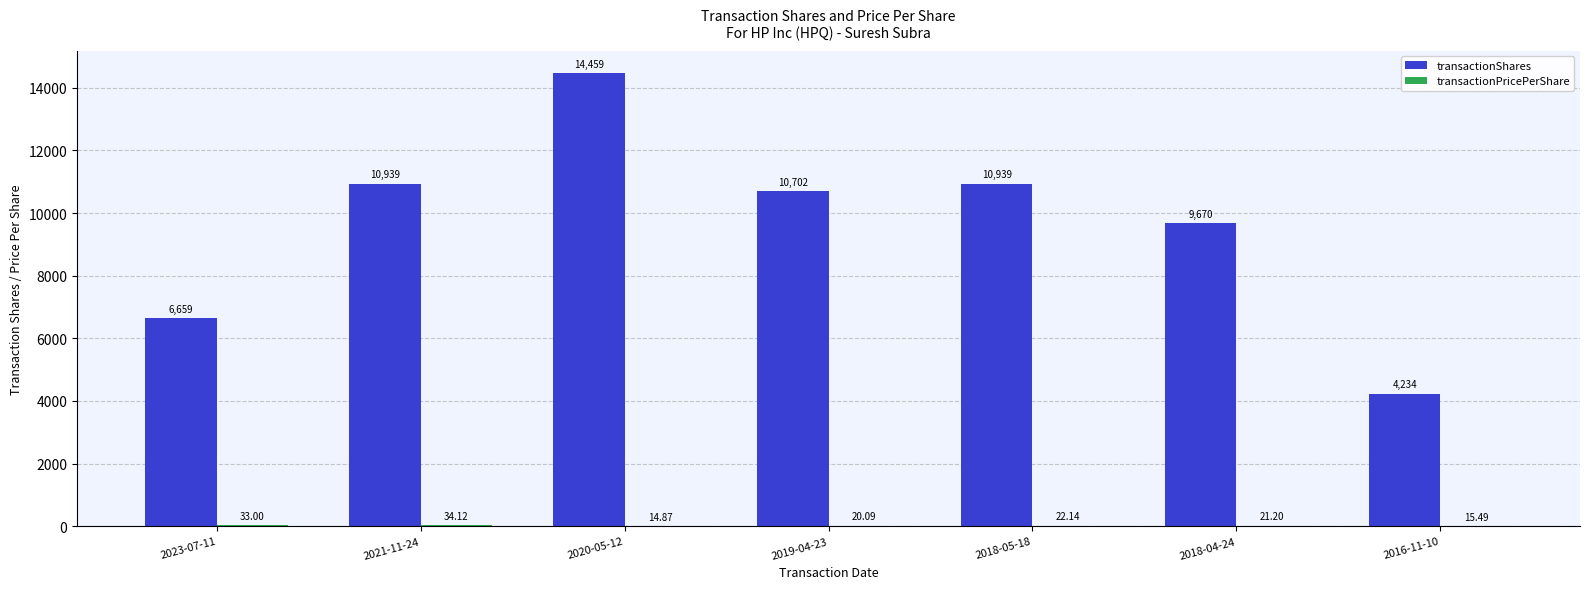

Between 2018-05-18 and 2018-04-24, which series saw the biggest shift?

transactionShares